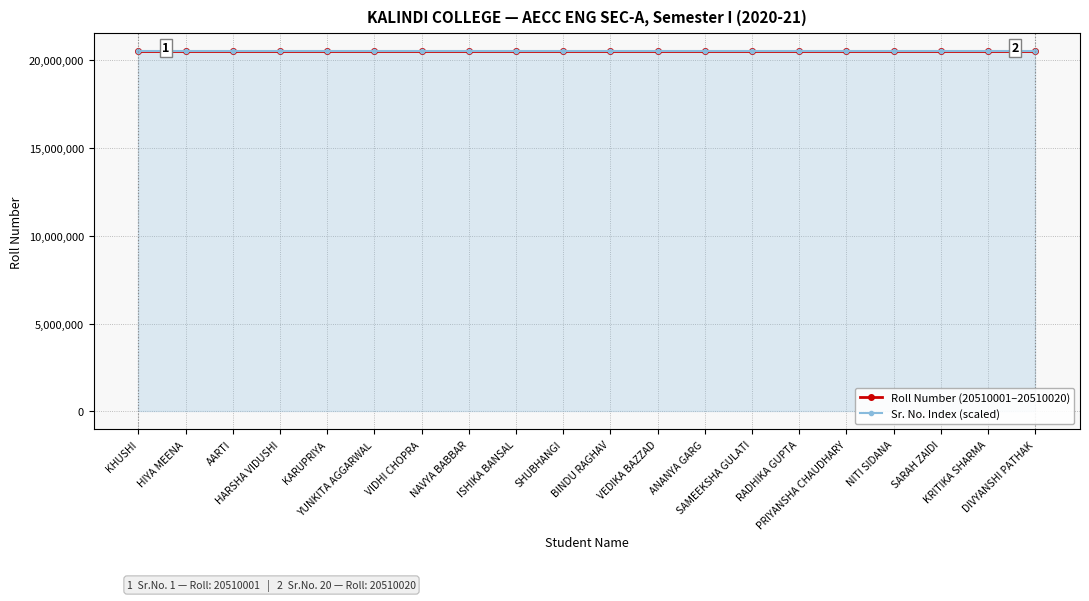

How many categories are shown in the chart?

20